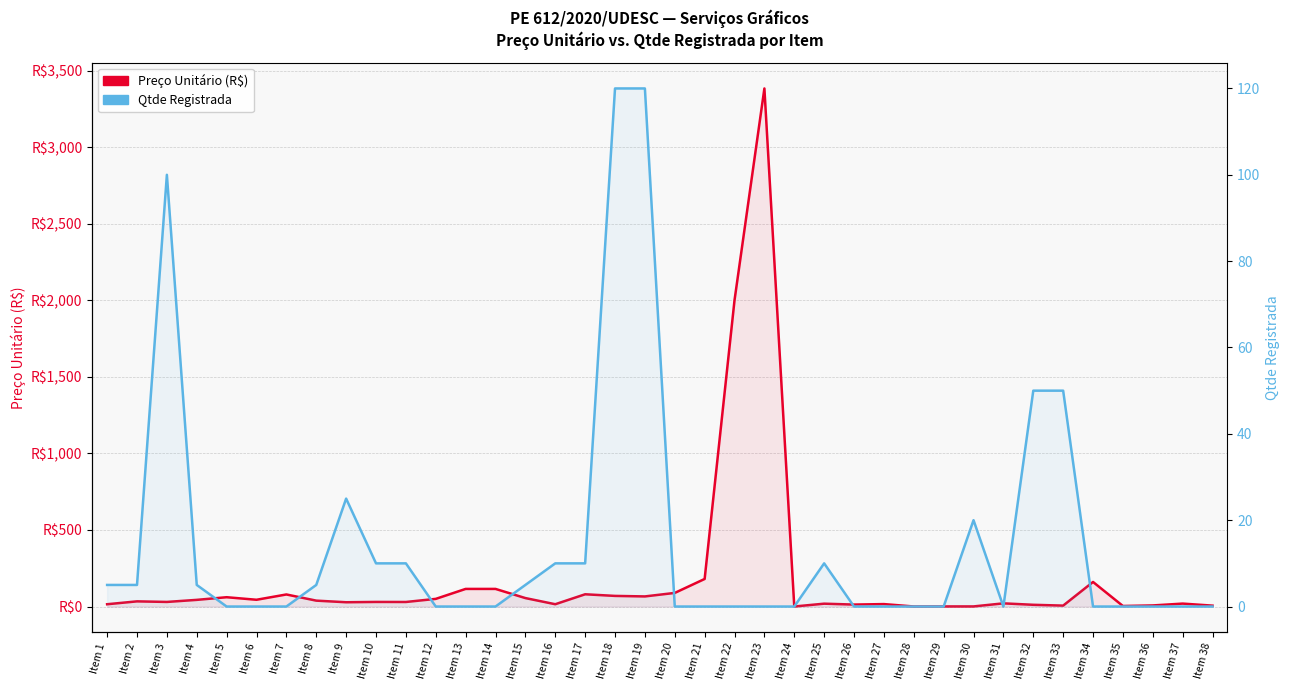

Which series has the widest spread of values?

Preço Unitário (R$)